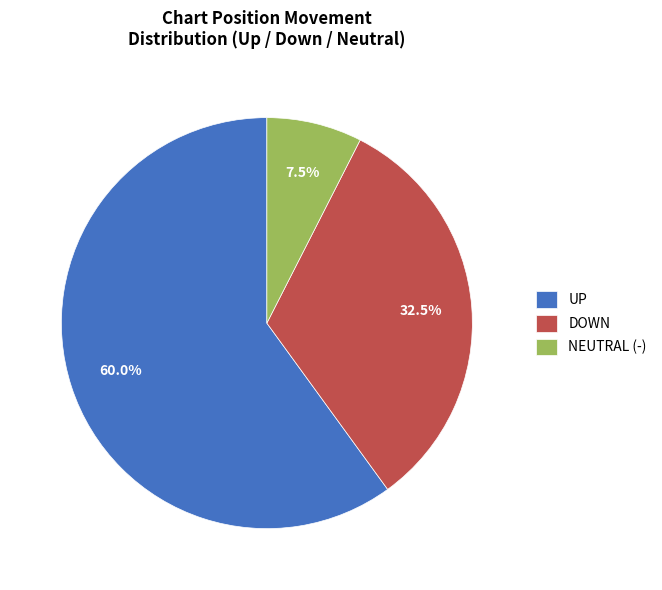

Which has a higher value, DOWN or UP?

UP